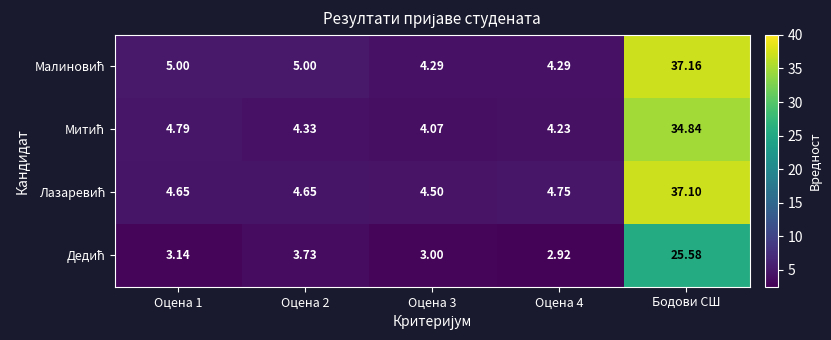

At which category is the sum across all series the highest?

Бодови СШ